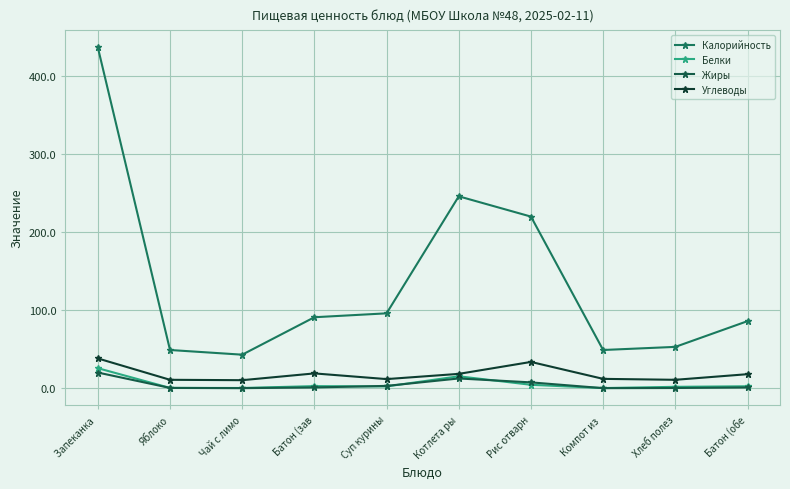

At which label does Калорийность reach its minimum?

Чай с лимо